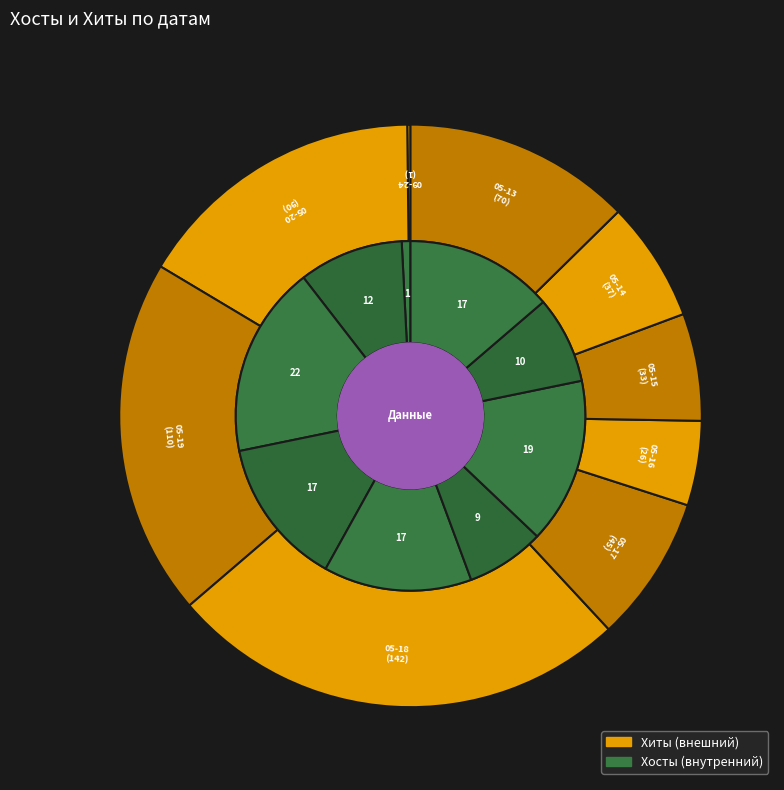

Which series changed the most between 2017-05-17 and 2017-05-16?

Хиты